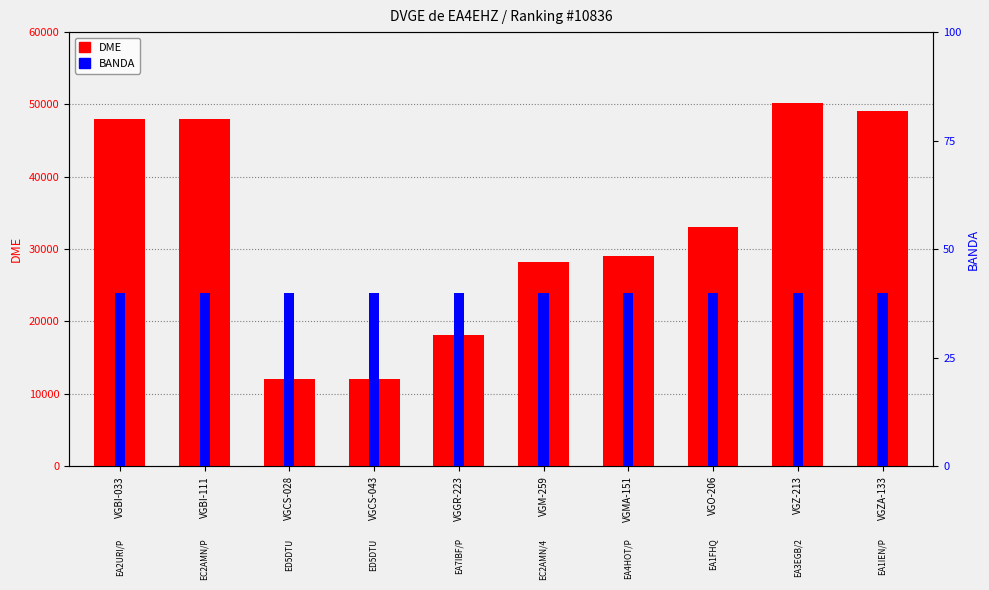

Which has a higher value, VGBI-033 or VGCS-043?

VGBI-033